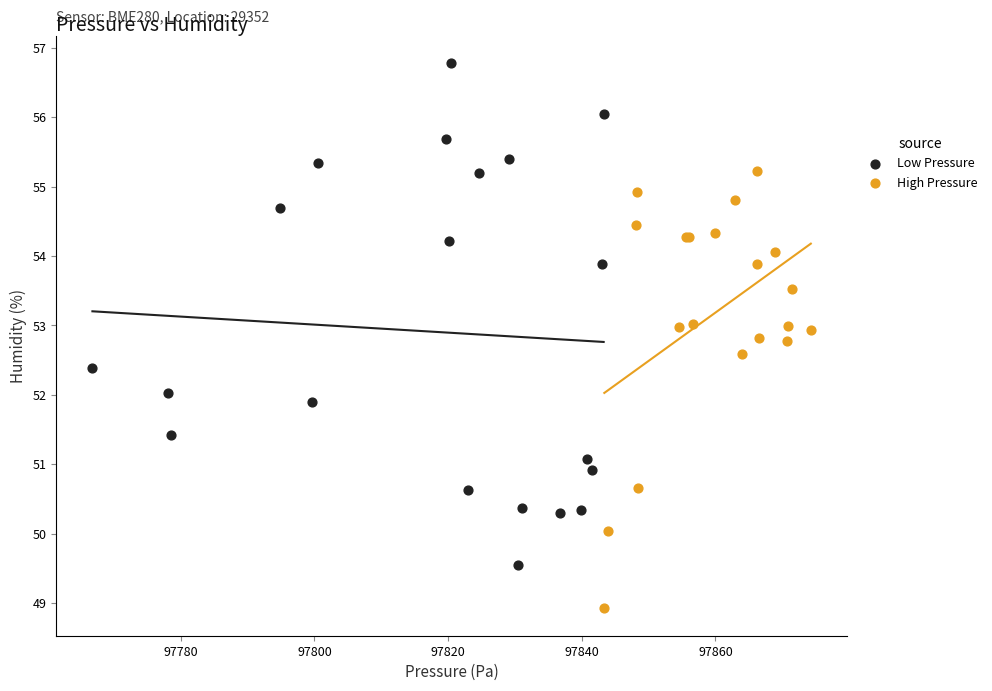

Which series contains the highest Y value?

Low Pressure